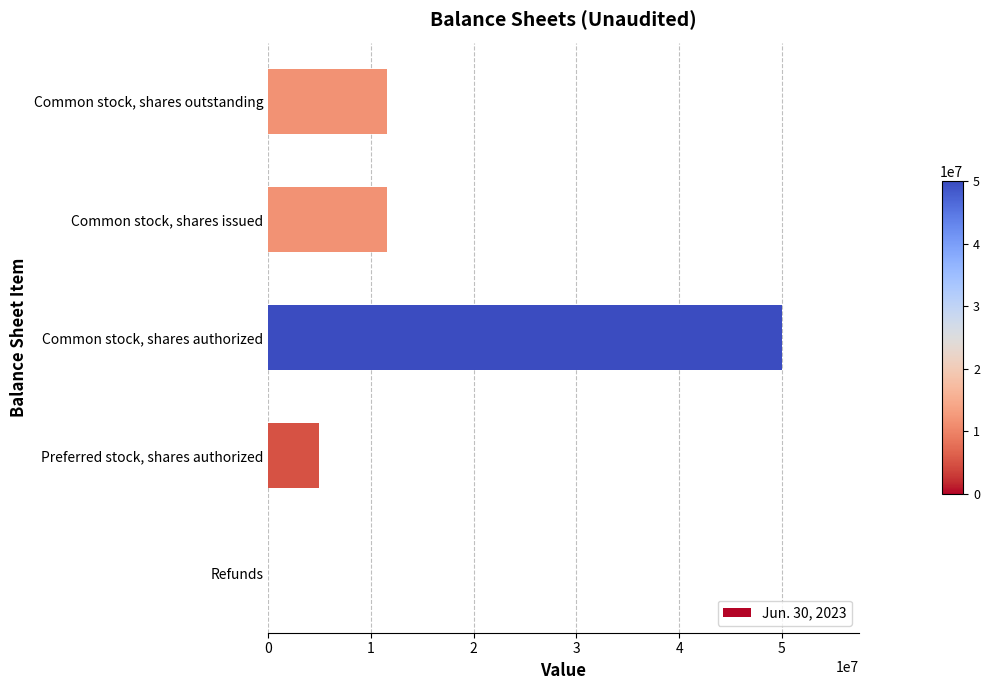

What is the average value?

15639944